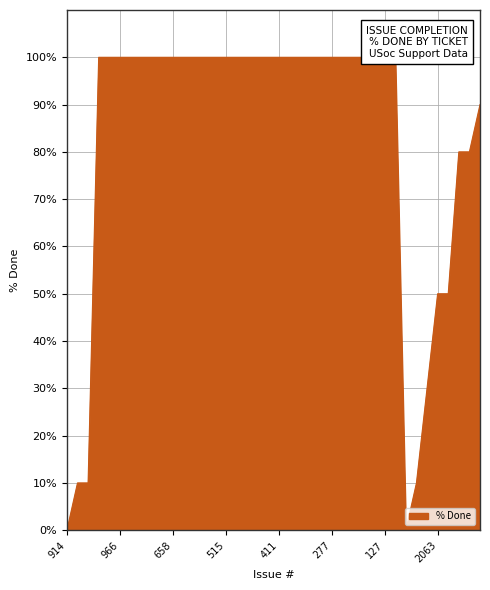

The value at 230 is 100. True or false?

True